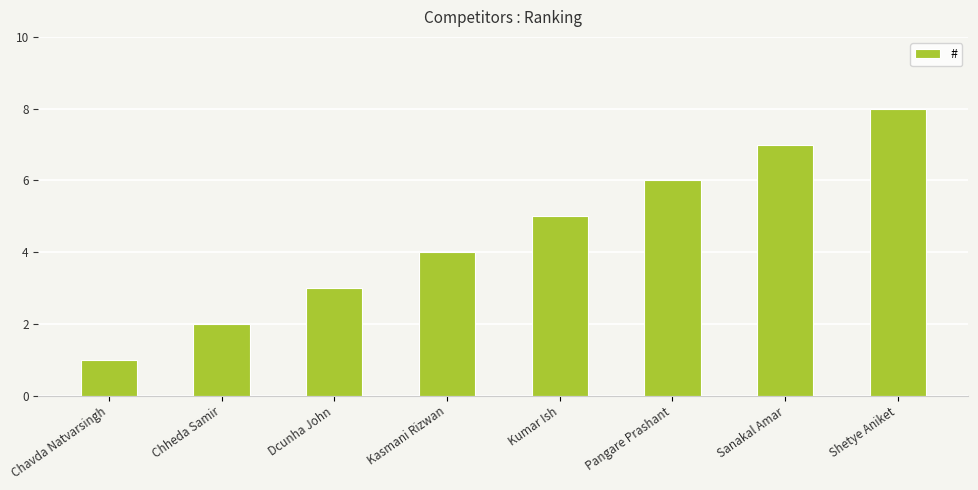

Where is the data nearest to the value 4?

Kasmani Rizwan